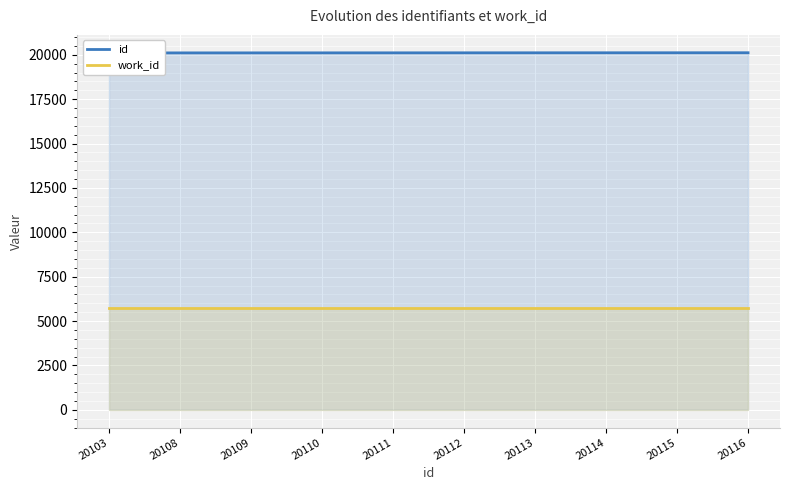

Rank the series by their average value, from highest to lowest.

id, work_id